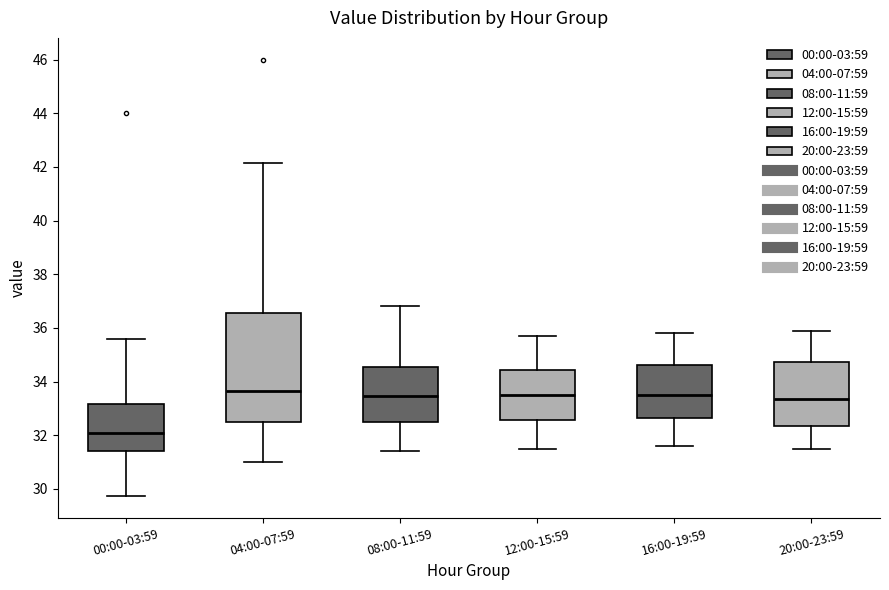

Where does the median line of the box for 16:00-19:59 sit on the y-axis? The values are not printed on the chart, so give them approximately, as read against the axis.

33.6